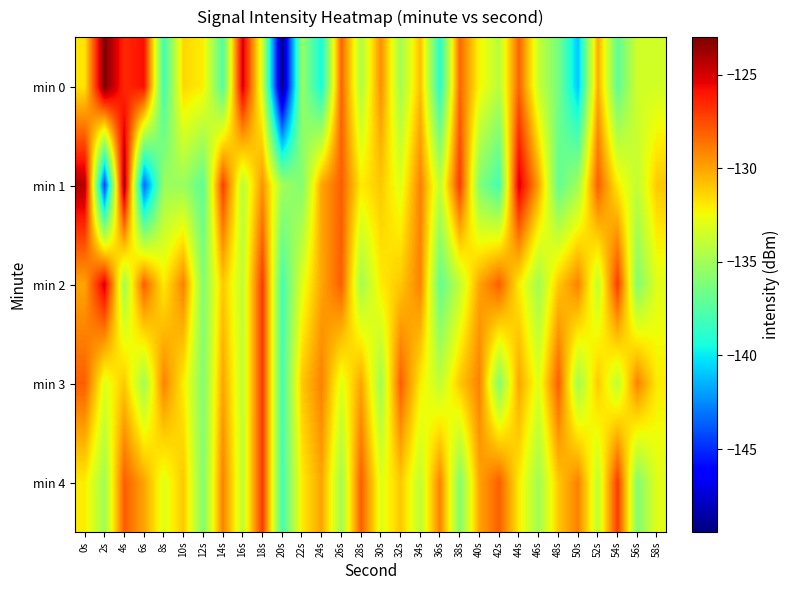

What is the difference between the highest and lowest values at 14s?

10.5